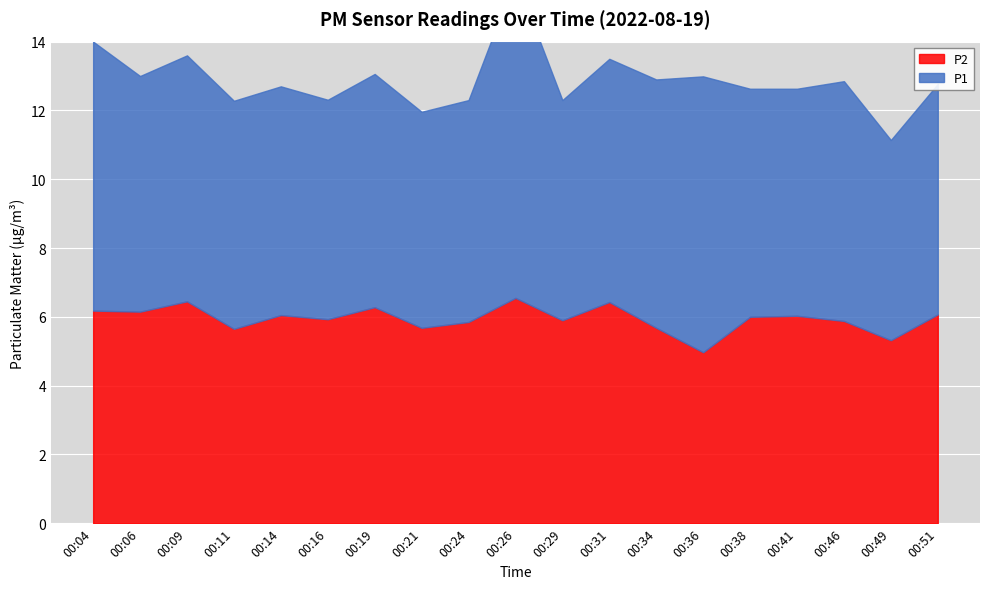

Which series has the widest spread of values?

P1